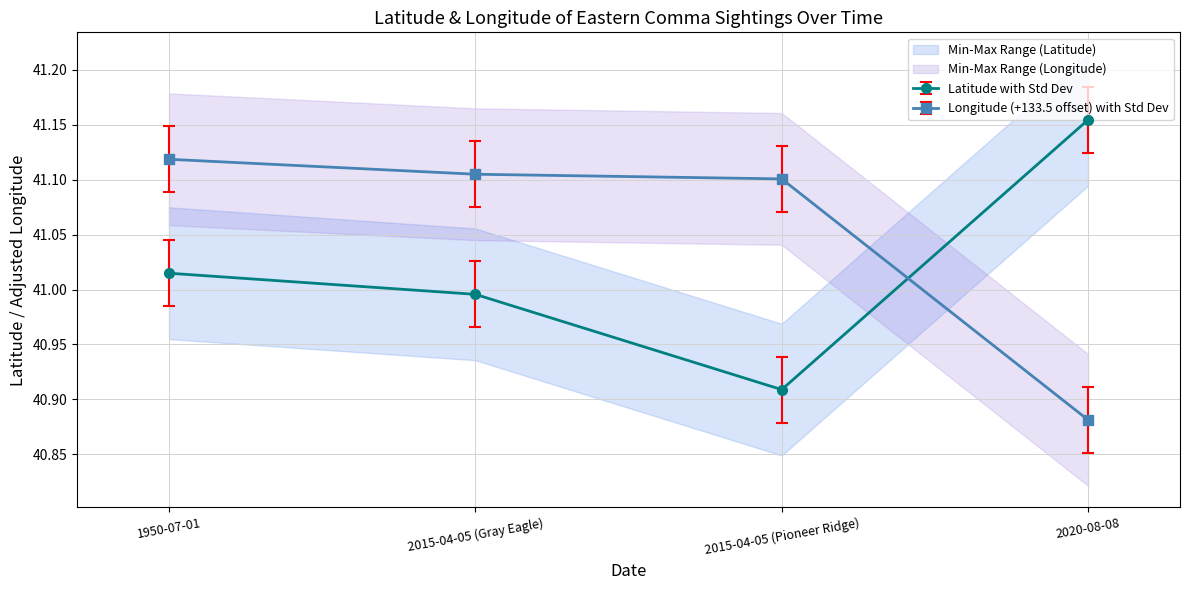

What is the label of the 3rd point from the right?

2015-04-05 (Gray Eagle)